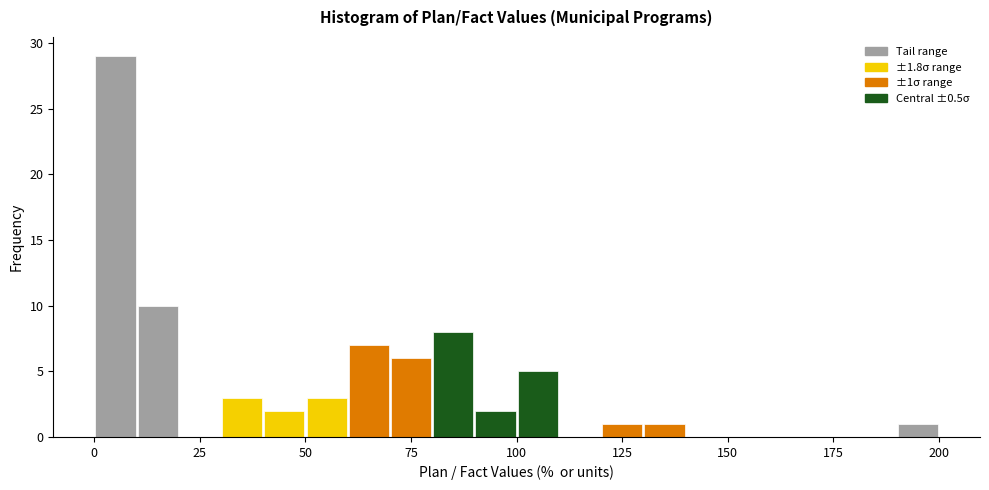

Read against the x-axis, roughly where is the centre of the tallest bar?

5